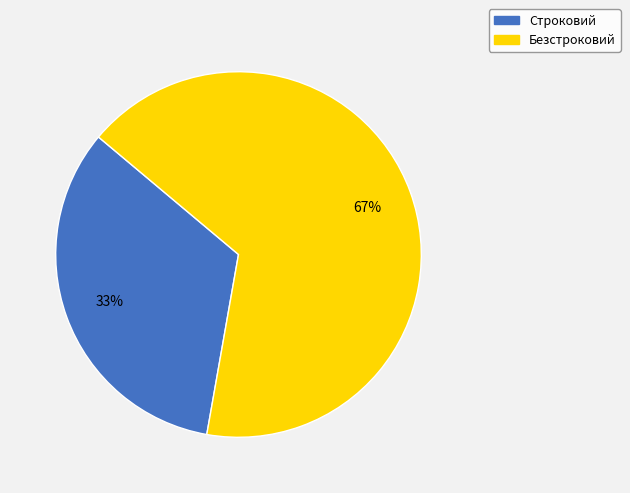

What is the largest slice in the pie chart?

Безстроковий